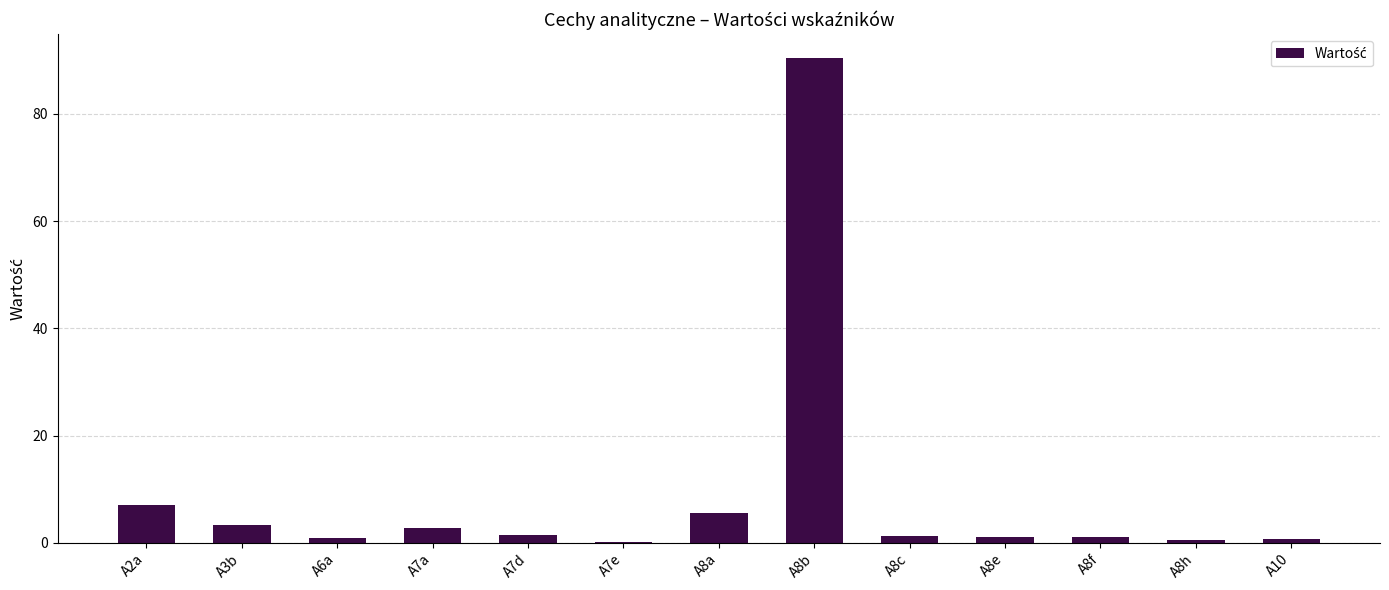

The chart shows a value of 2.8 at A7a. True or false?

True